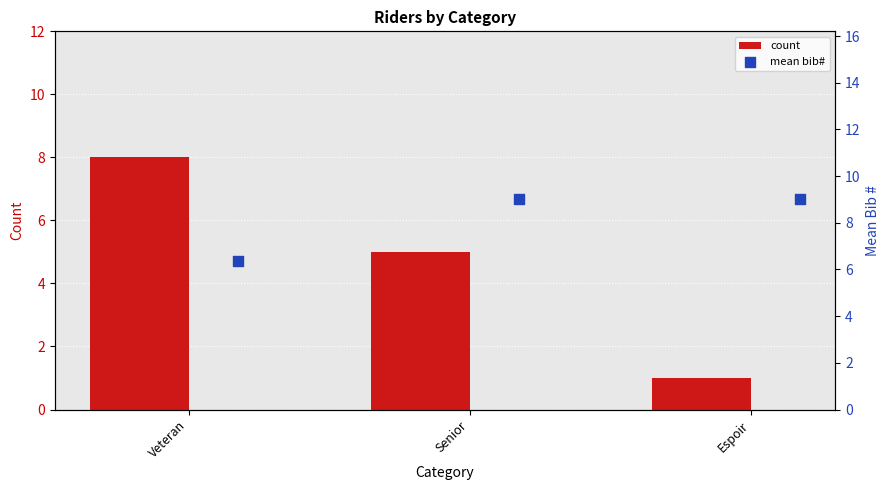

At how many categories does at least one series exceed 8?

2